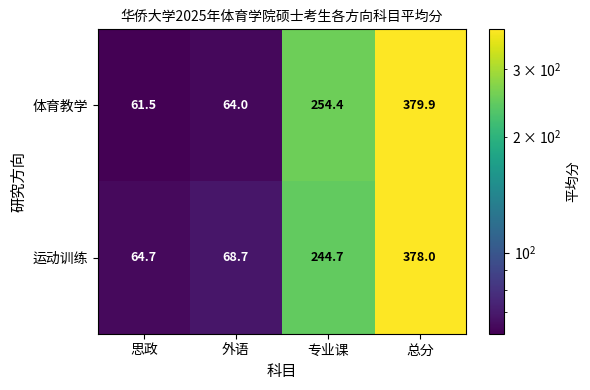

What is the difference between the 运动训练 values at 总分 and 专业课?

133.3